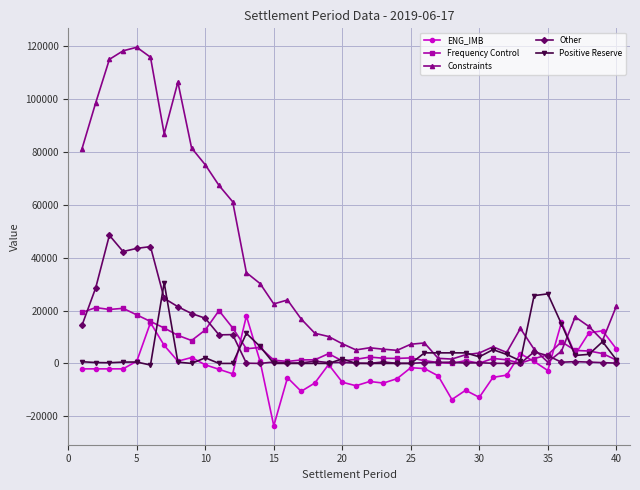

How many lines are shown in the chart?

5